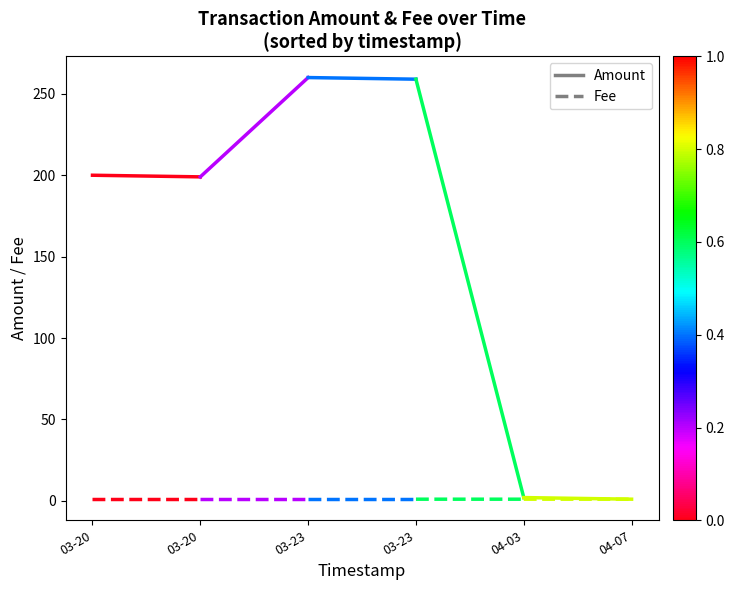

Between 03-20 and 03-20, which series saw the biggest shift?

Amount